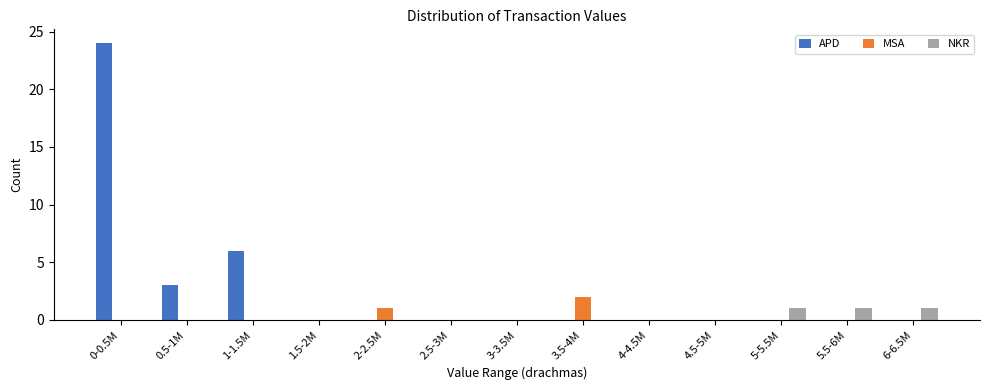

Which series has the largest total across all categories?

APD